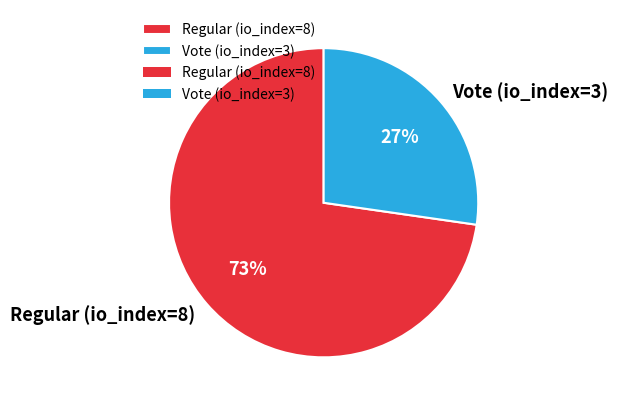

Does Regular (io_index=8) account for over 50% of the chart?

Yes